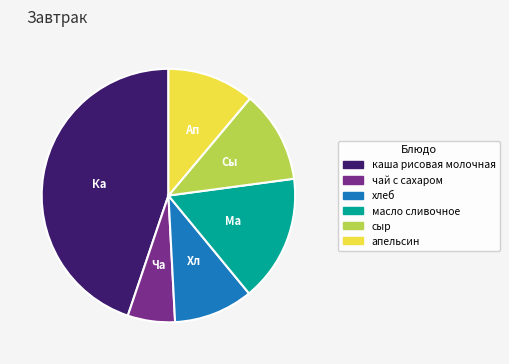

Do чай с сахаром and хлеб together represent more than half of the pie?

No